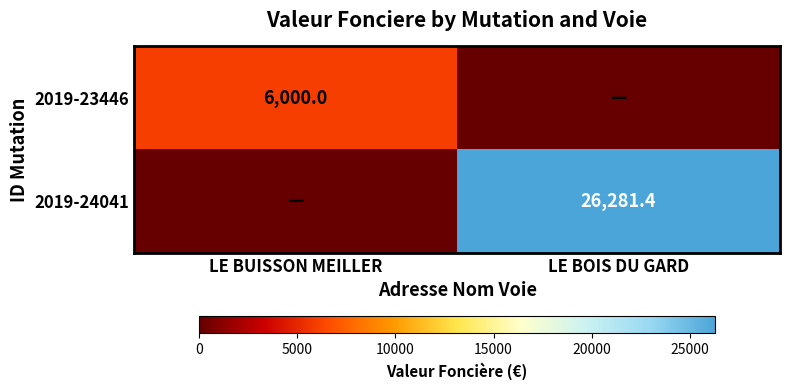

The 2019-24041 series shows 8782.4 at LE BOIS DU GARD. True or false?

False